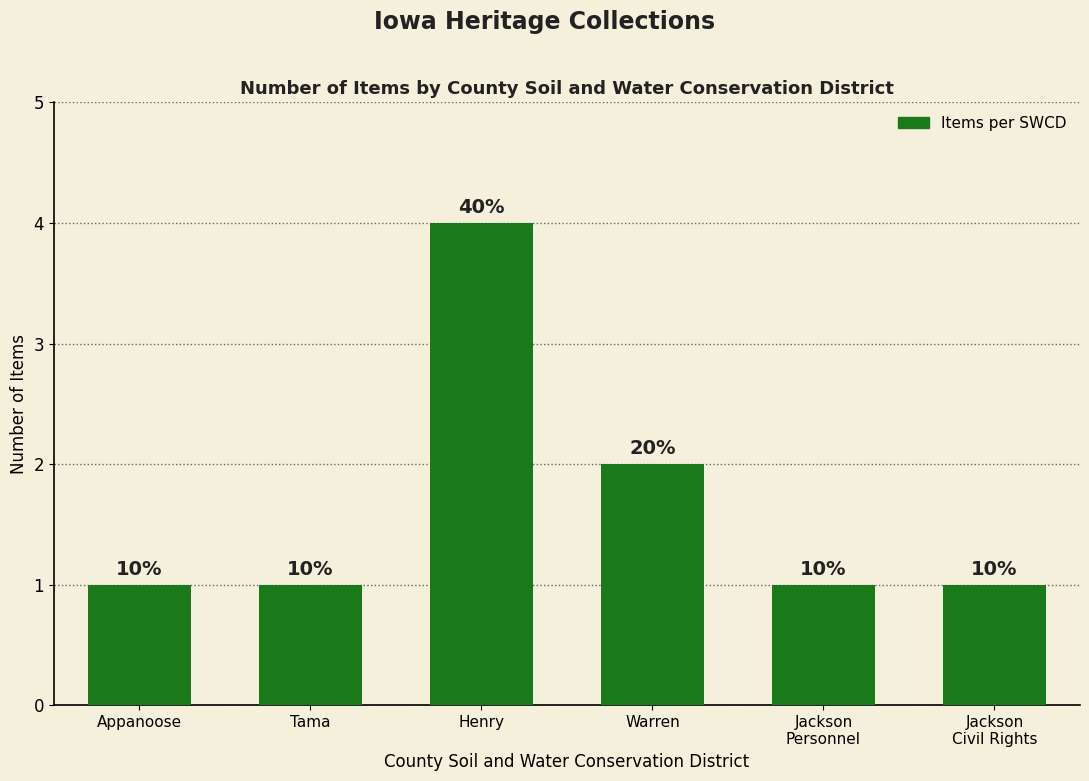

Does the chart contain any negative values?

No